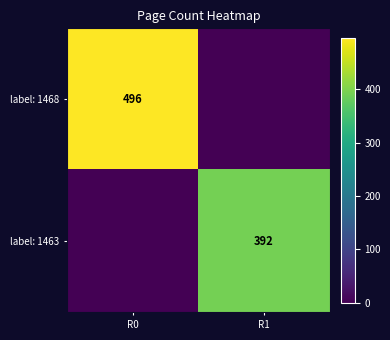

Is the value of label: 1468 at R0 greater than the value of label: 1463 at R1?

Yes